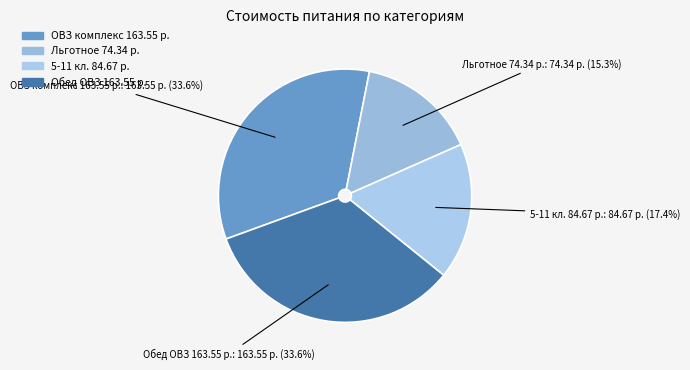

Between 5-11 кл. 84.67 р. and Льготное 74.34 р., which is larger?

5-11 кл. 84.67 р.